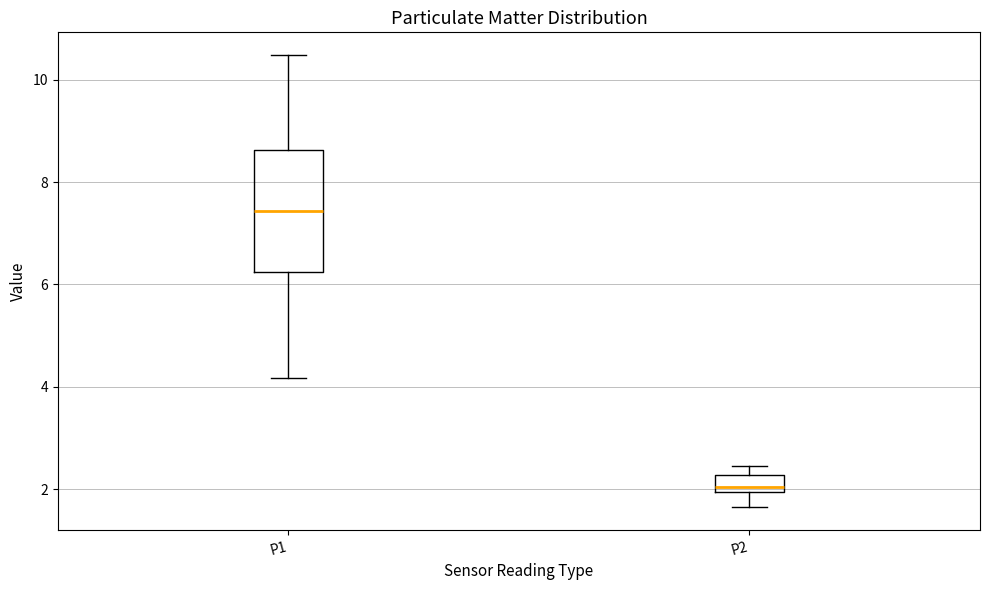

Reading left to right, read every box against the y-axis: the position of its median line, the range the box covers, and the ends of its whiskers. The values are not printed on the chart, so give them approximately, as read against the axis.

P1: median 7.4, box 6.2 to 8.6, whiskers 4.2 to 10.4
P2: median 2.0 (just above the box's lower edge), box 2.0 to 2.2, whiskers 1.6 to 2.4